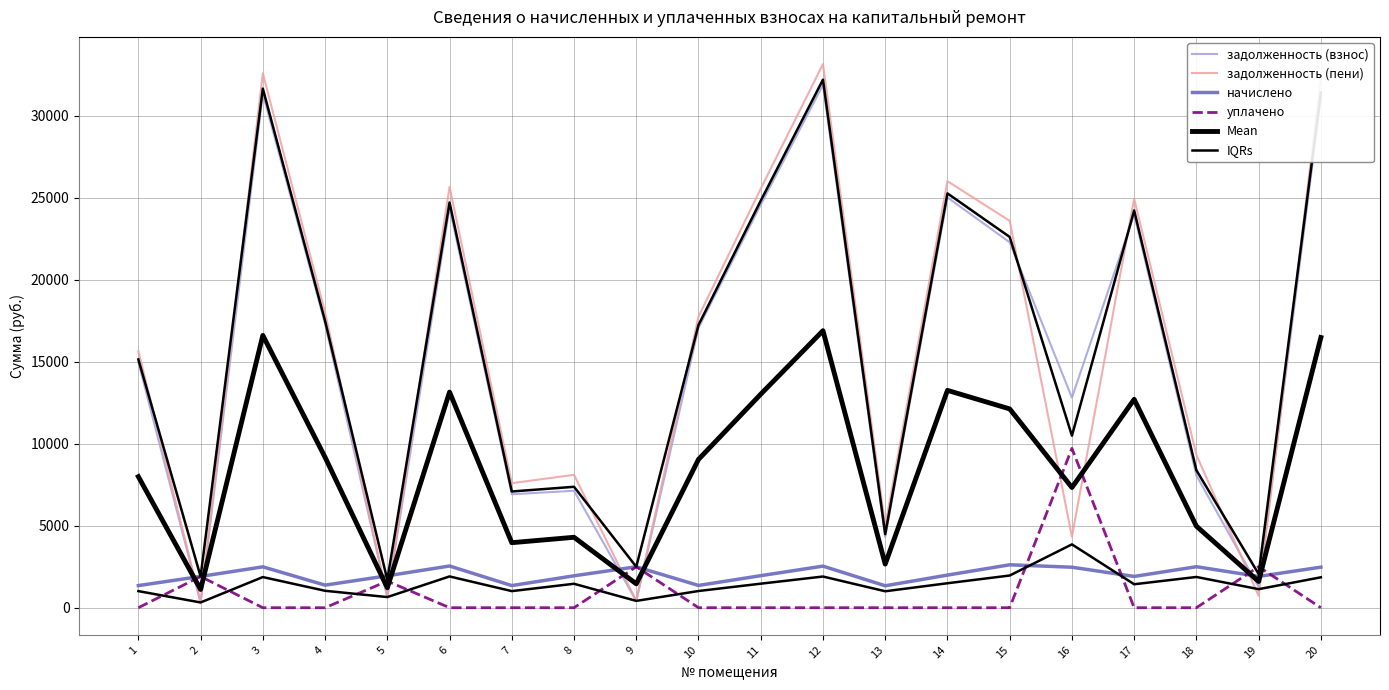

What is the difference between the maximum and minimum values in the начислено series?

1279.2